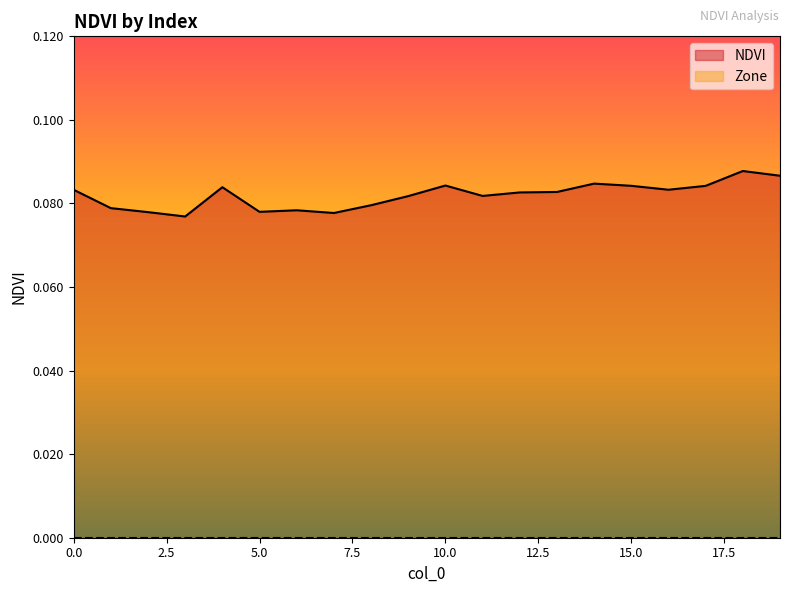

What is the value of the 13th point from the left?

0.1